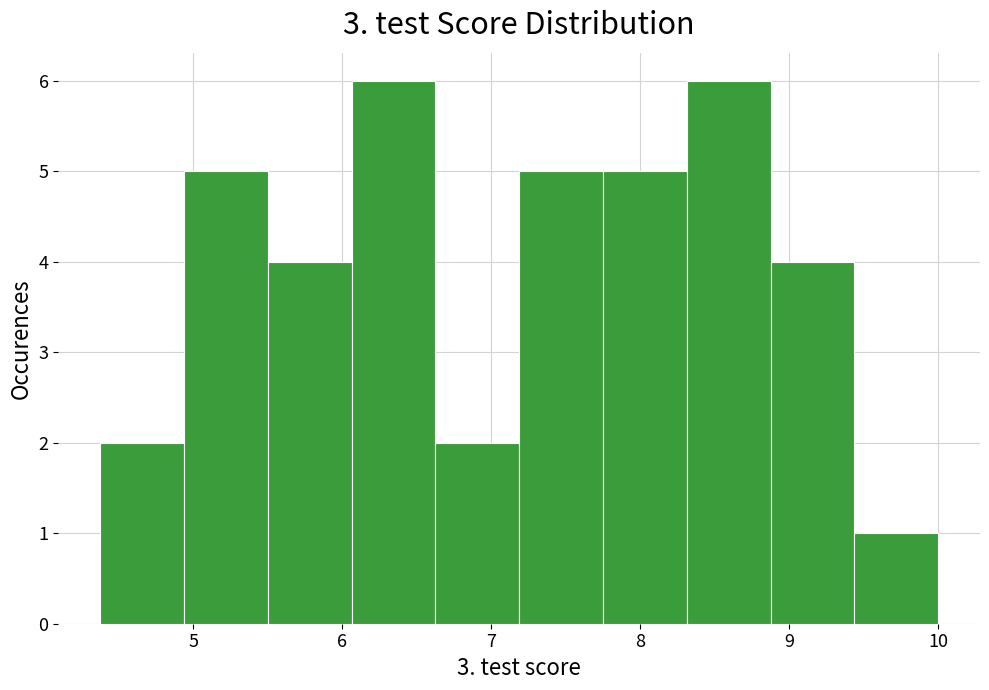

How tall is the bar that spans 8.9 to 9.4 on the x-axis? Neither the bar edges nor the heights are printed on the chart, so give them approximately, as read against the axes.

4